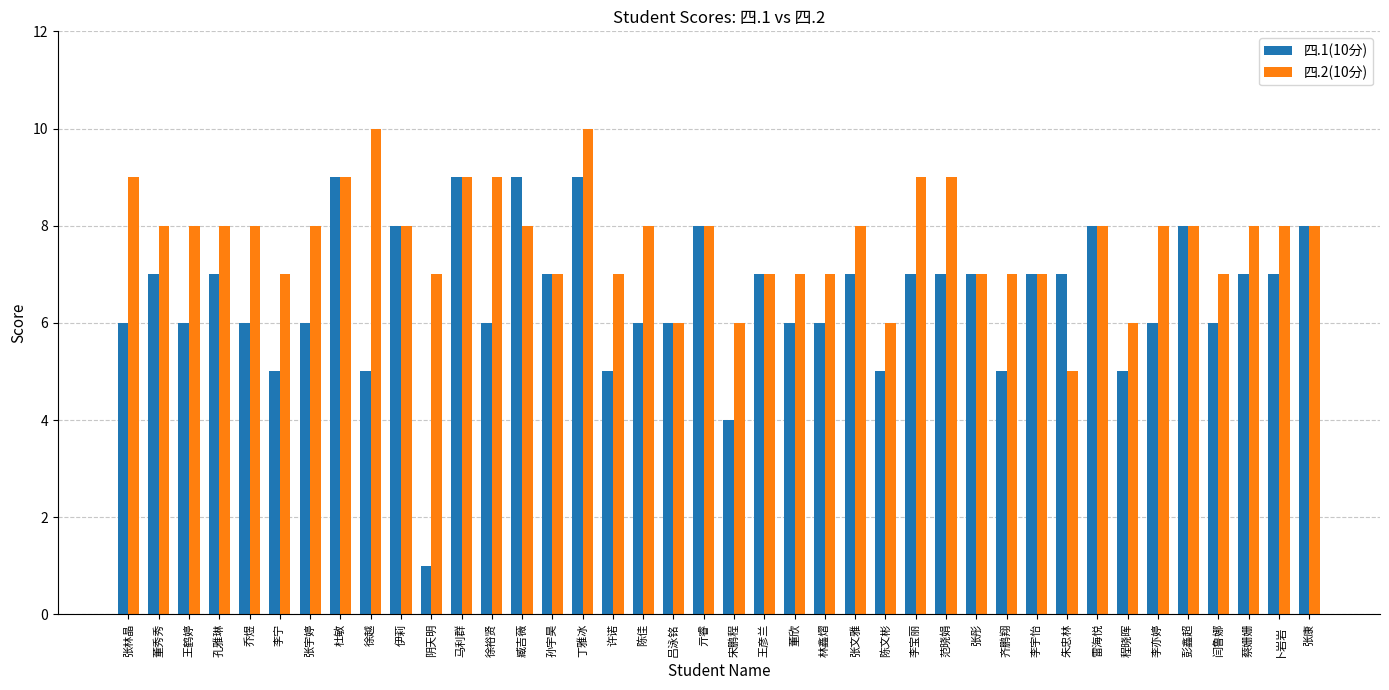

Rank the series at 董秀秀 from highest to lowest value.

四.2(10分), 四.1(10分)